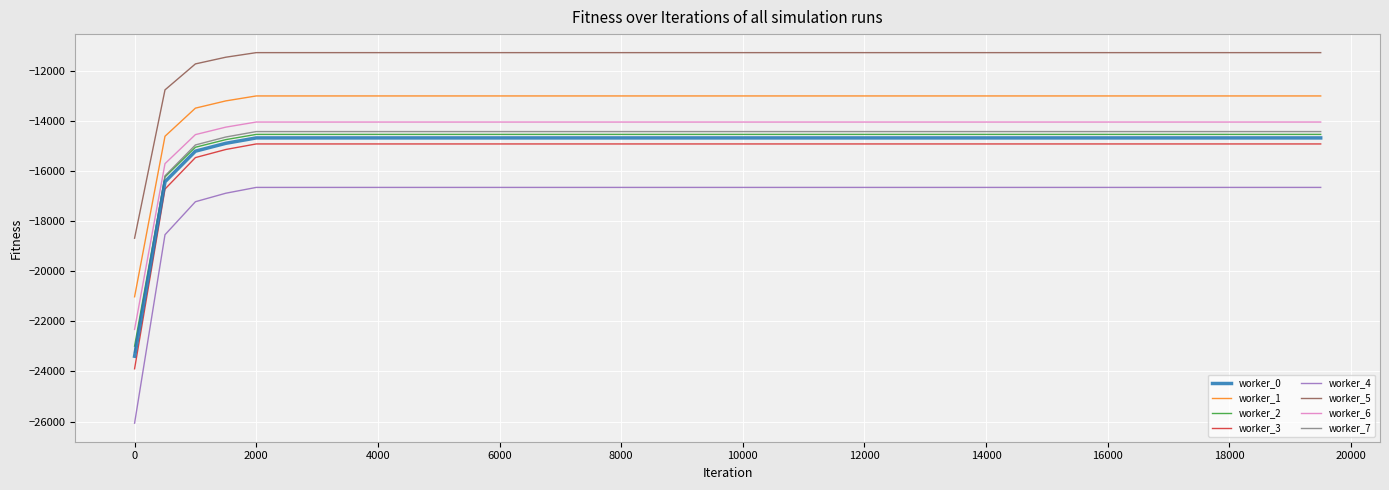

What is the maximum value shown in the chart?

-11279.1